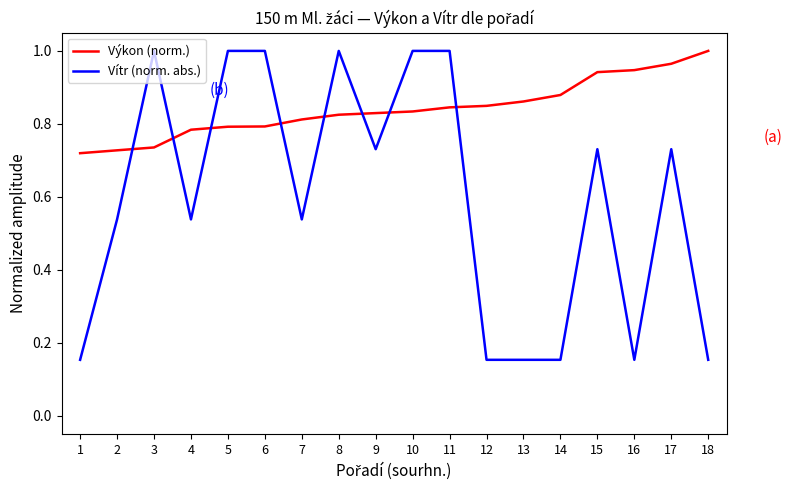

Between 3 and 16, which series saw the biggest shift?

Vítr (norm. abs.)